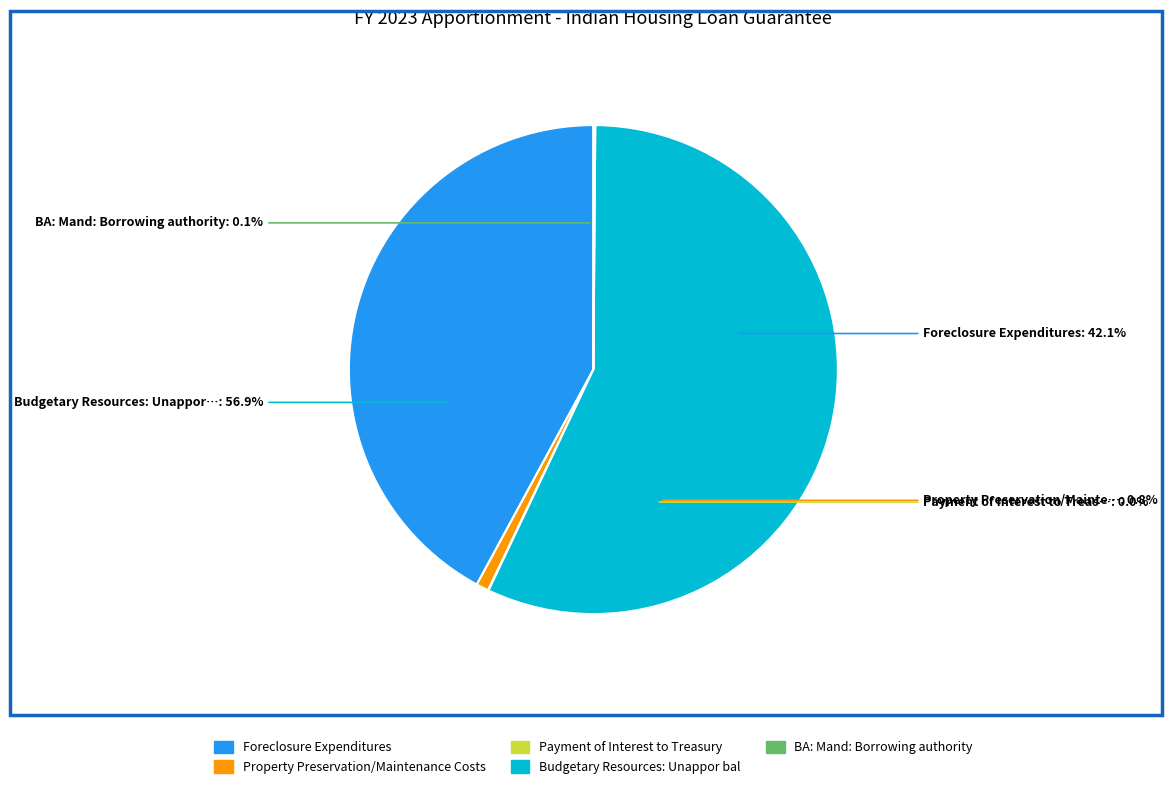

Is it true that Budgetary Resources: Unappor bal is 68% of the pie?

False